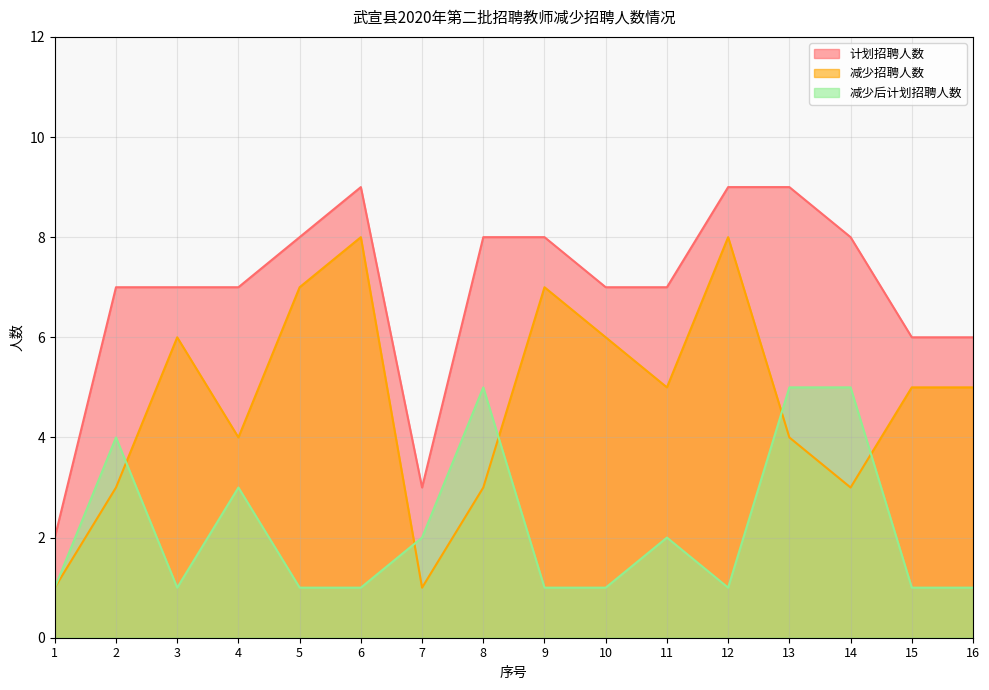

Between 7 and 13, which is larger?

13